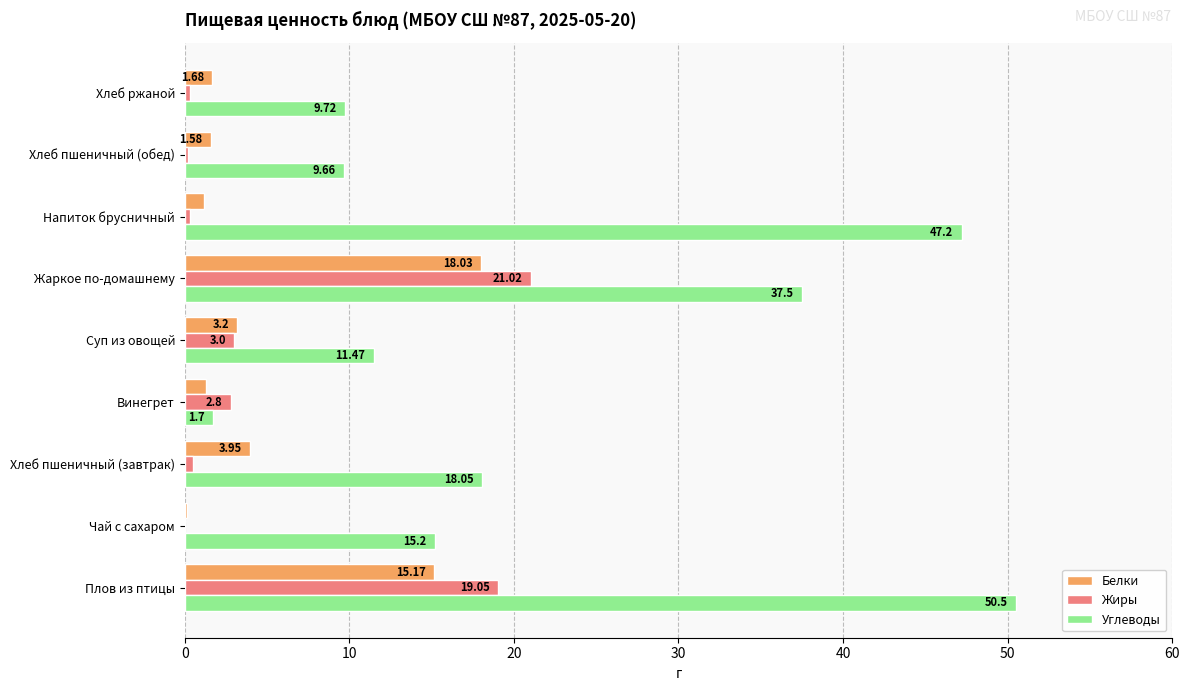

Which category has the highest value across all series?

Плов из птицы